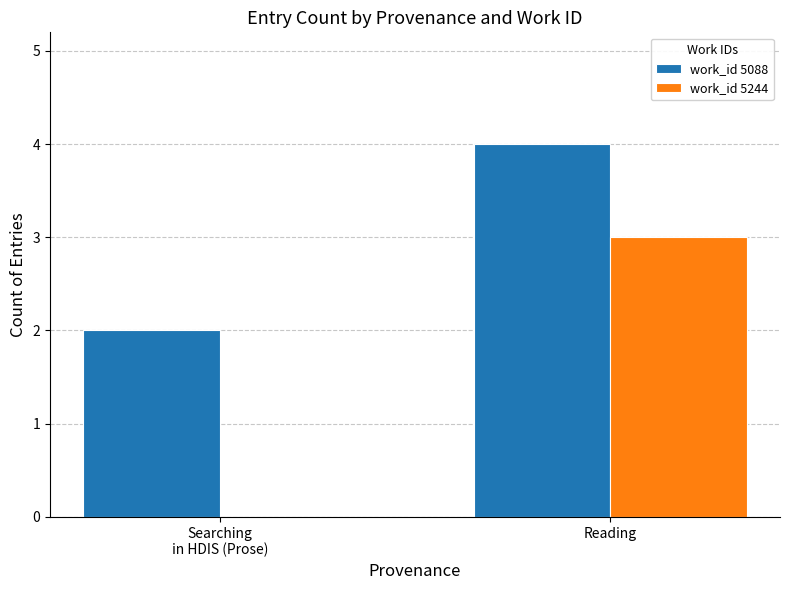

Is the value of work_id 5088 at Reading greater than the value of work_id 5244 at Reading?

Yes